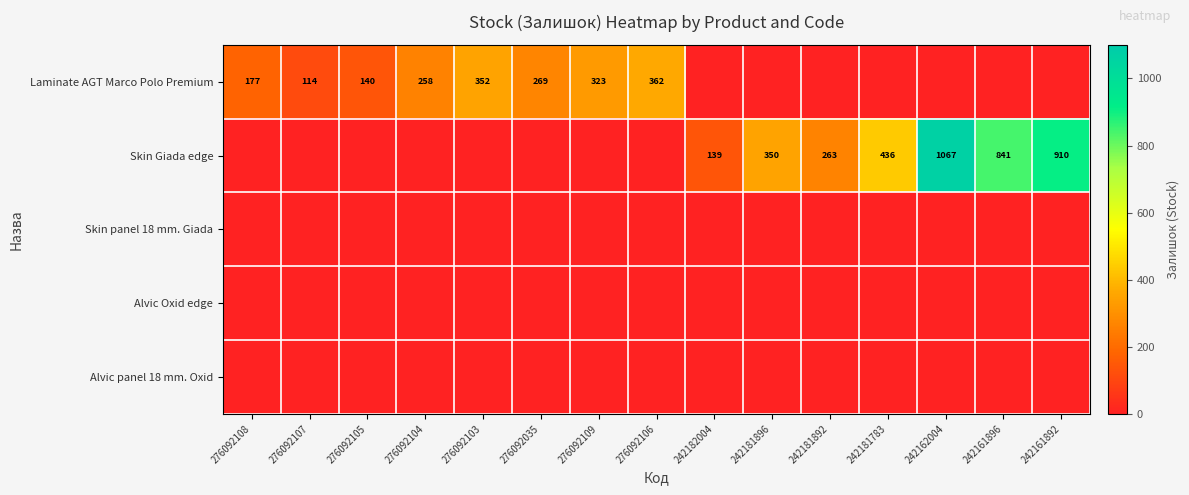

What is the spread (max minus min) of values at 242181783?

436